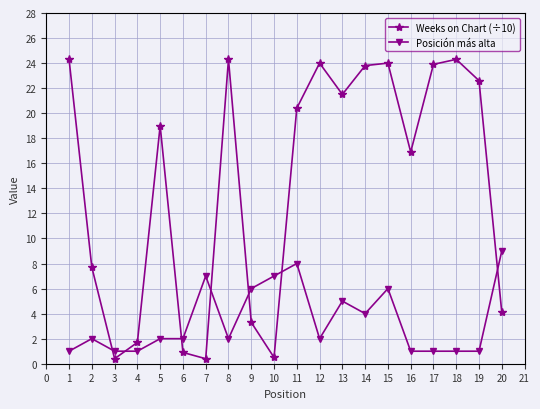

Rank the series at 16 from lowest to highest value.

Posición más alta, Weeks on Chart (÷10)